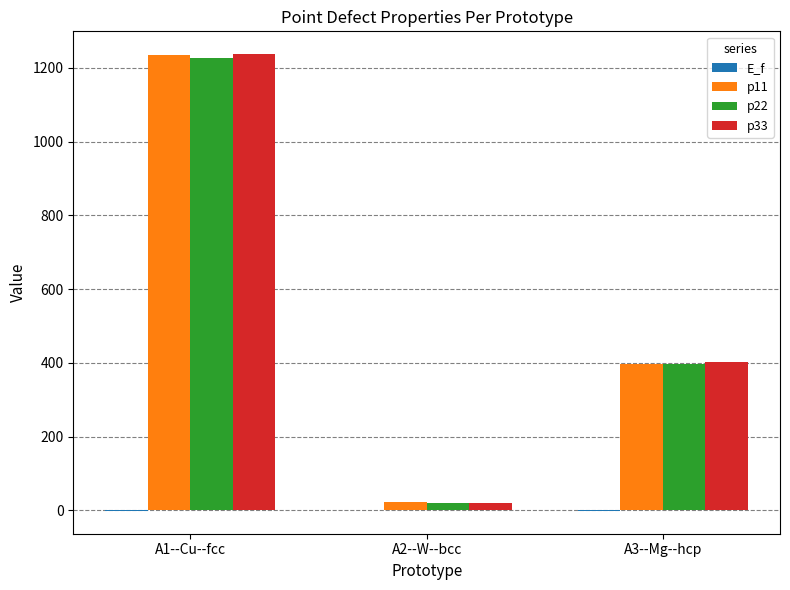

At which category does the chart reach its peak across all series?

A1--Cu--fcc